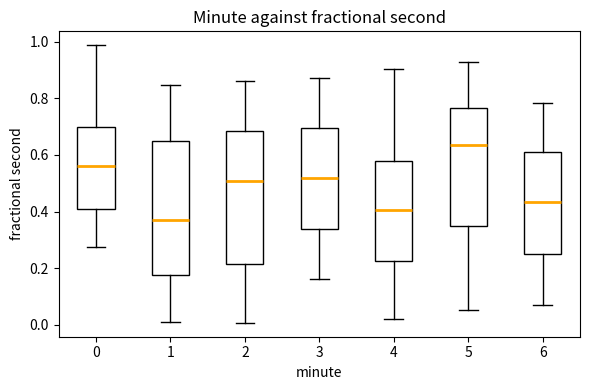

Where does the lower whisker of the box at x = 5 end on the y-axis? The values are not printed on the chart, so give them approximately, as read against the axis.

0.06